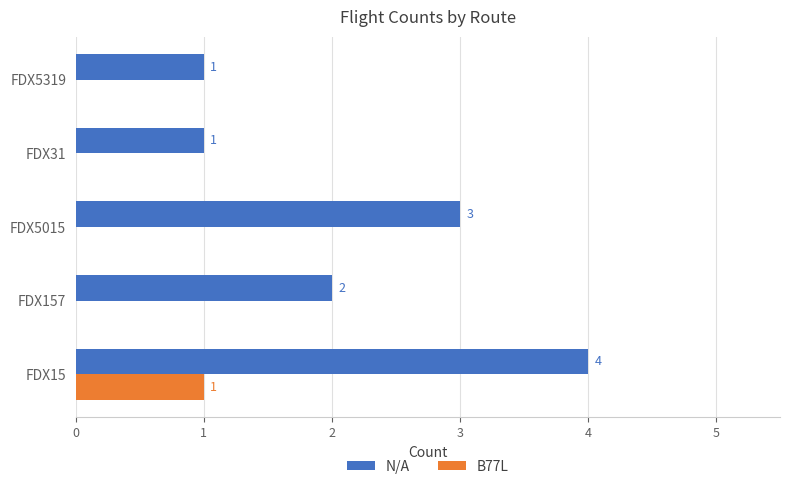

Where is N/A nearest to the value 2?

FDX157